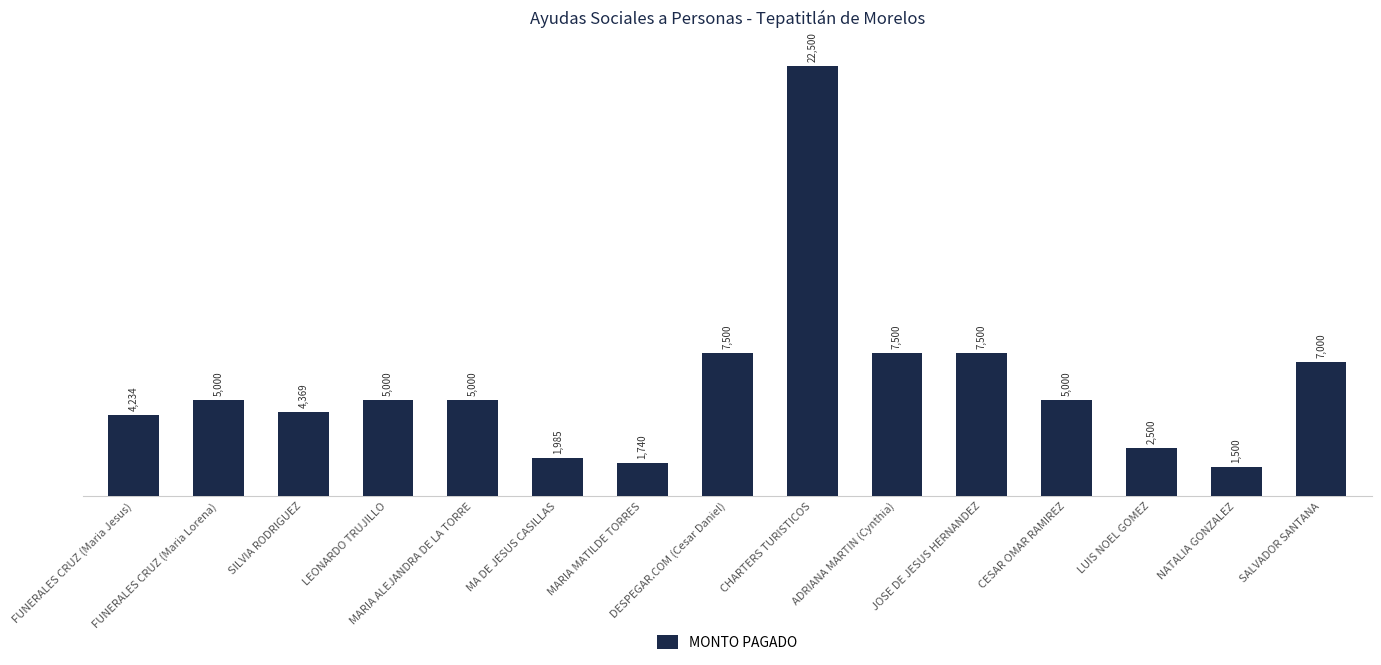

What is the value of the 5th bar from the left?

5000.0